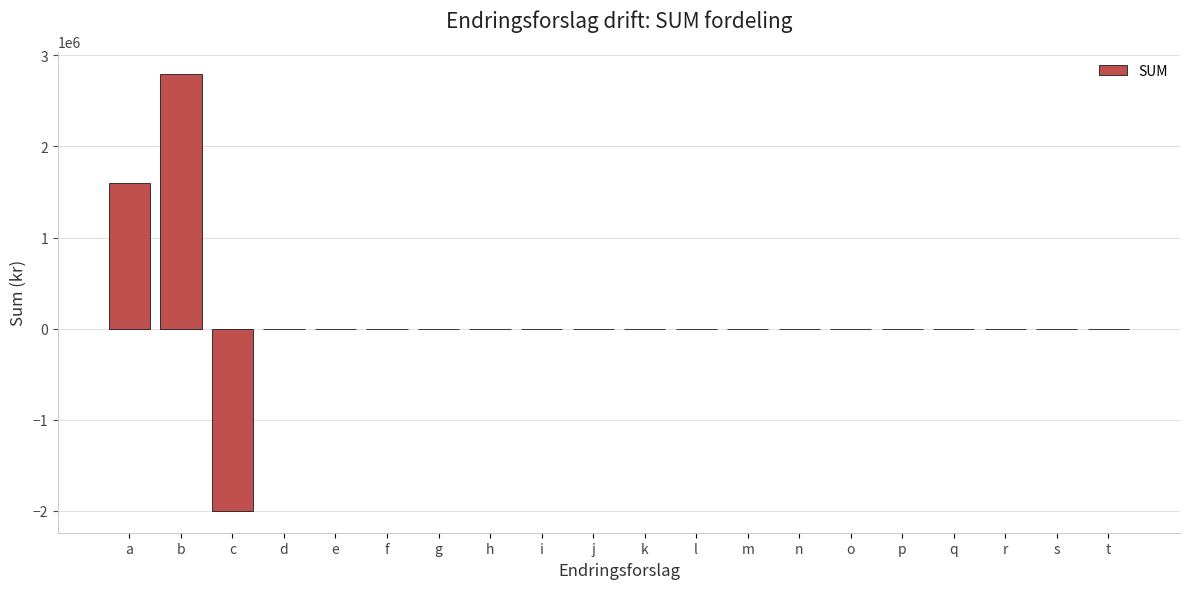

Reading left to right, extract all data points from this chart.

a=1600000	b=2800000	c=-2000000	d=0	e=0	f=0	g=0	h=0	i=0	j=0	k=0	l=0	m=0	n=0	o=0	p=0	q=0	r=0	s=0	t=0